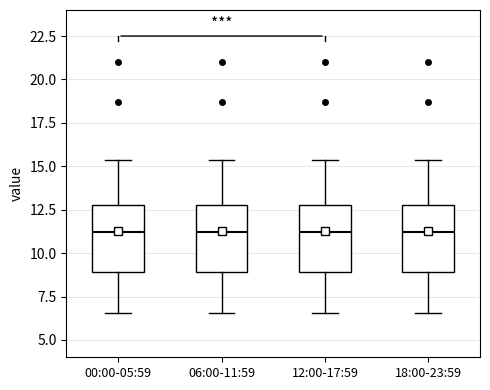

Where is the upper edge of the box for 12:00-17:59 on the y-axis? The values are not printed on the chart, so give them approximately, as read against the axis.

12.5